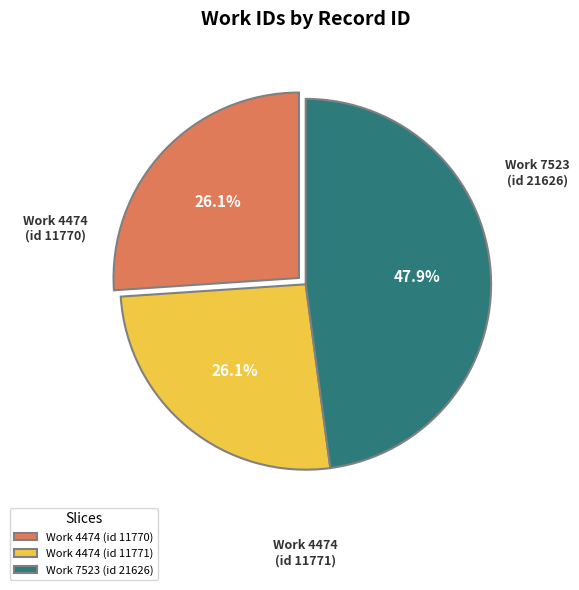

Between Work 7523 (id 21626) and Work 4474 (id 11770), which is larger?

Work 7523 (id 21626)